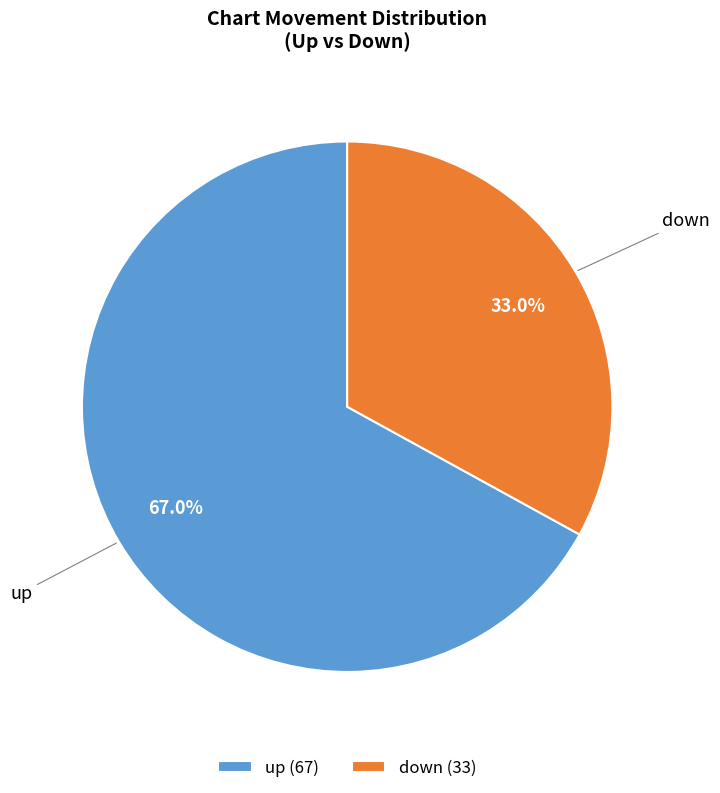

Count the number of slices in the pie.

2